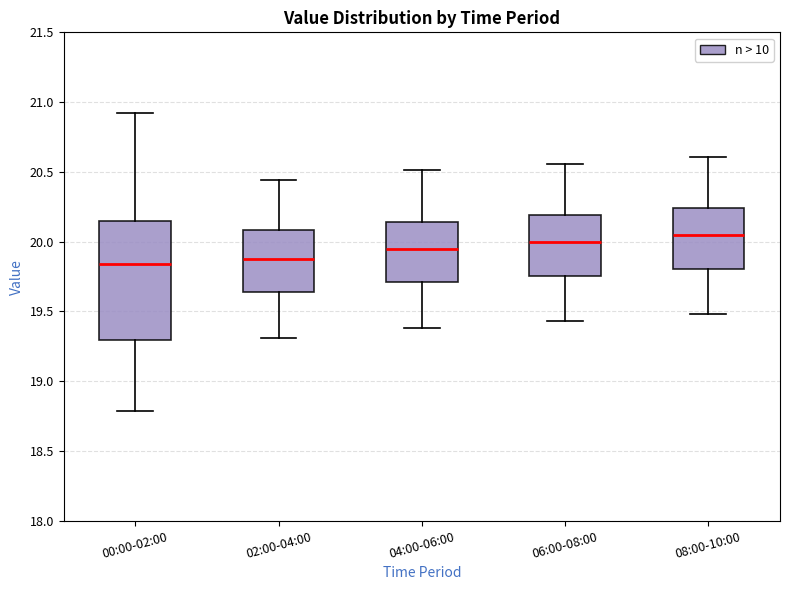

Reading left to right, transcribe this box plot: for each box, give where its median line is, the range the box spans, and where its two whiskers end, as read against the y-axis. The values are not printed on the chart, so give them approximately, as read against the axis.

00:00-02:00: median 19.85, box 19.30 to 20.15, whiskers 18.80 to 20.90
02:00-04:00: median 19.90, box 19.65 to 20.10, whiskers 19.30 to 20.45
04:00-06:00: median 19.95, box 19.70 to 20.15, whiskers 19.40 to 20.50
06:00-08:00: median 20.00, box 19.75 to 20.20, whiskers 19.45 to 20.55
08:00-10:00: median 20.05, box 19.80 to 20.25, whiskers 19.50 to 20.60